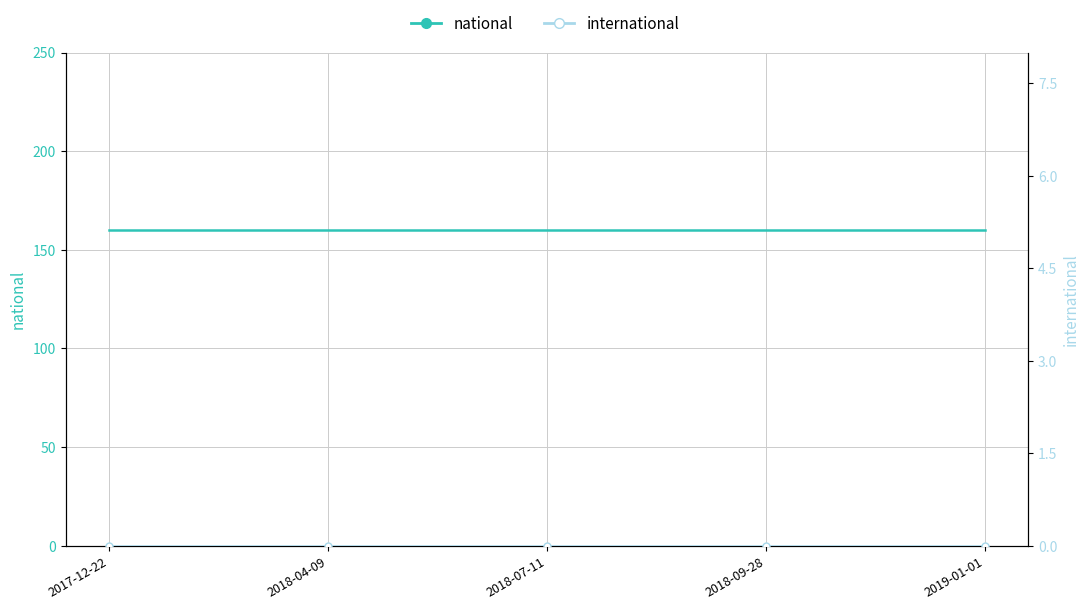

Reading left to right, what are all the values shown in this chart?

national: 160	160	160	160	160
international: 0	0	0	0	0